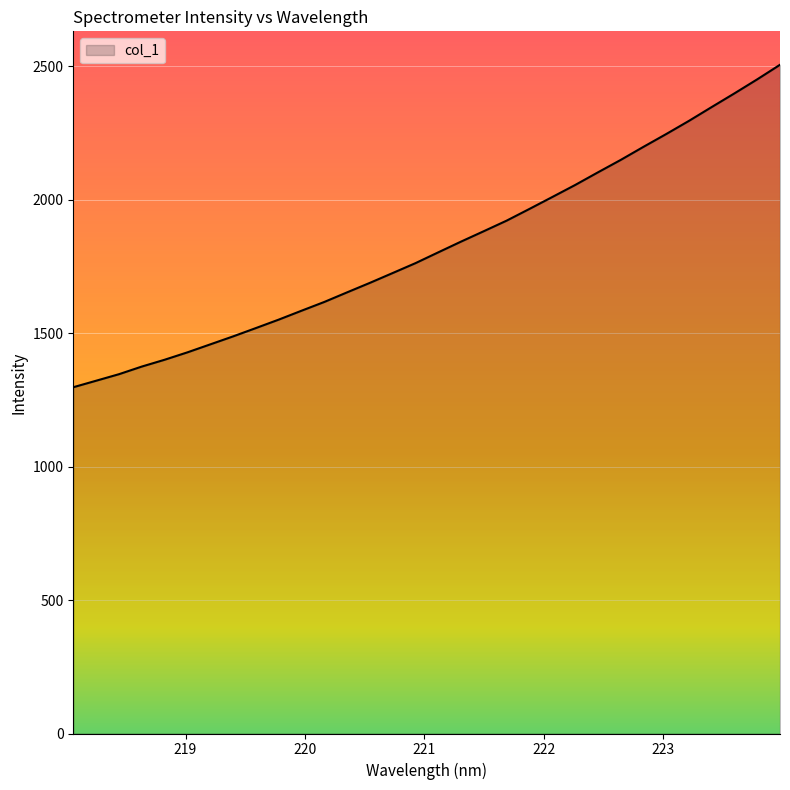

What is the difference between the maximum and minimum values?

1208.0